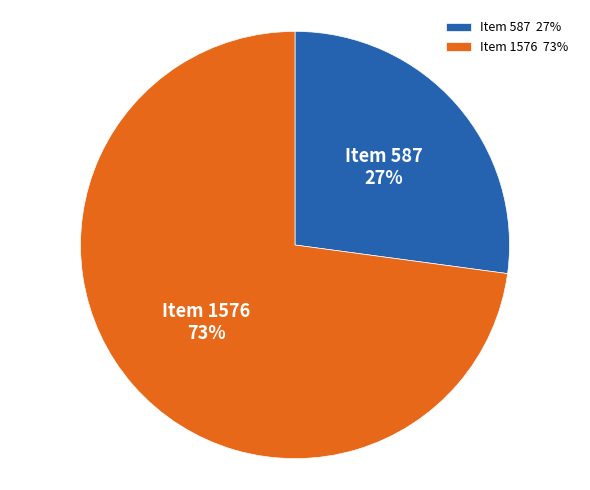

Between Item 587 and Item 1576, which is larger?

Item 1576